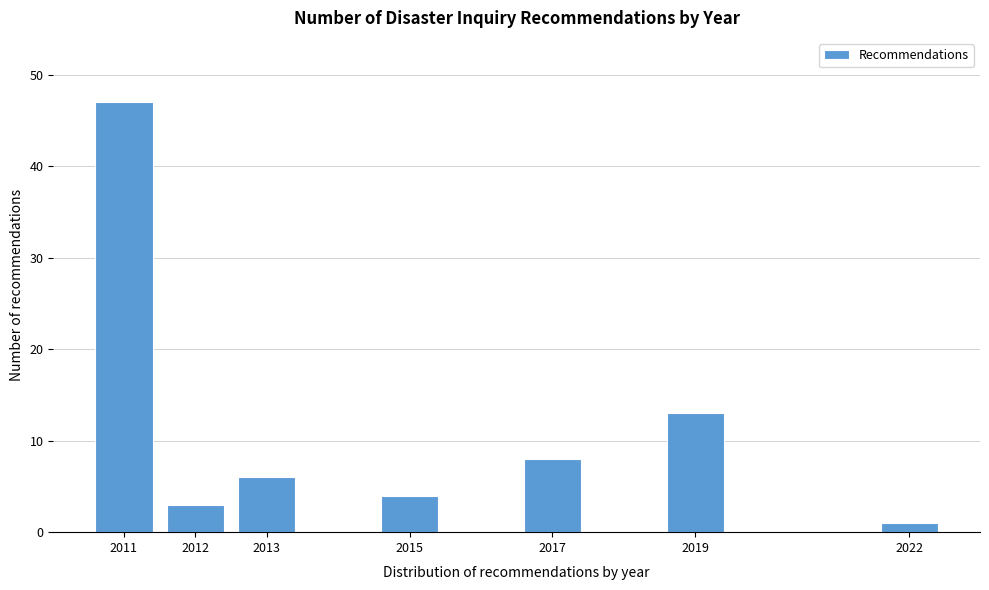

Reading left to right, what are all the values shown in this chart?

2011=47	2012=3	2013=6	2015=4	2017=8	2019=13	2022=1